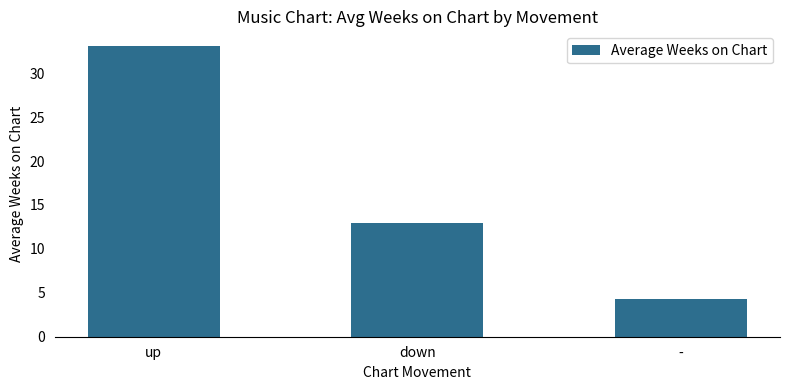

Which has a higher value, - or down?

down